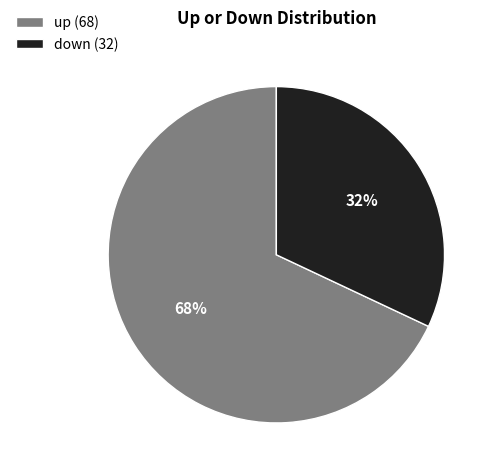

Count the number of slices in the pie.

2